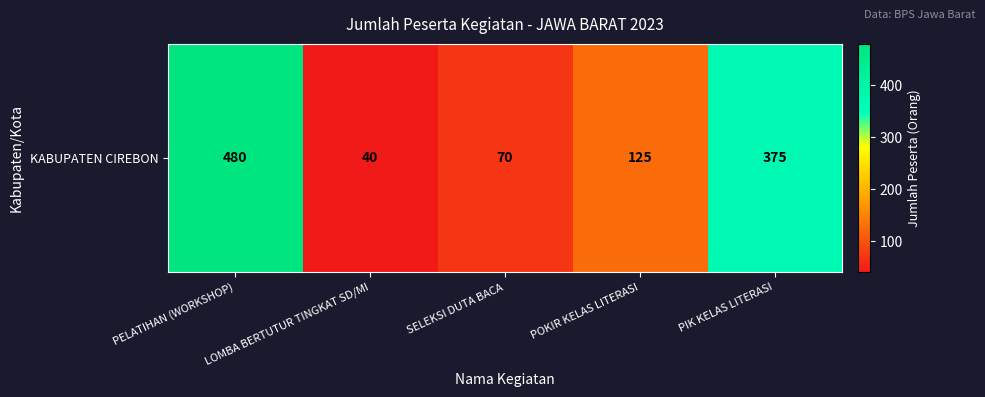

What is the ratio of the value at POKIR KELAS LITERASI to the value at LOMBA BERTUTUR TINGKAT SD/MI?

3.1